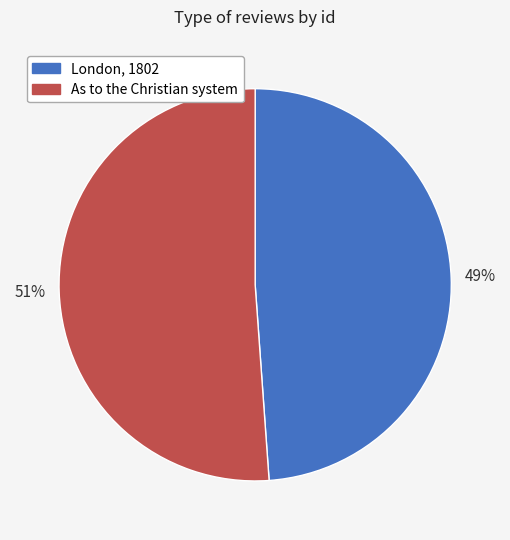

Does any single category account for the majority?

Yes